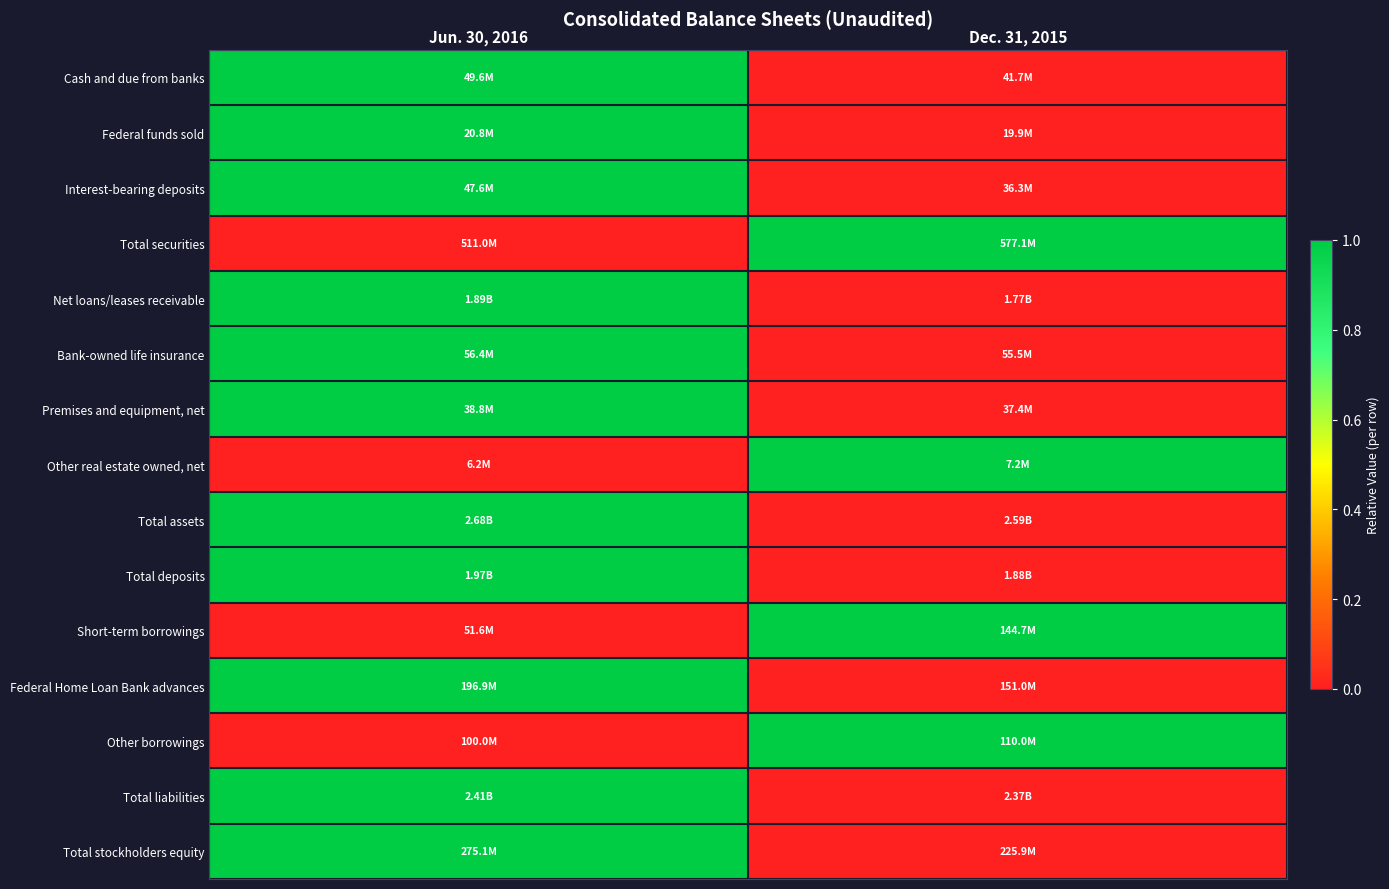

How many categories are shown in the chart?

2